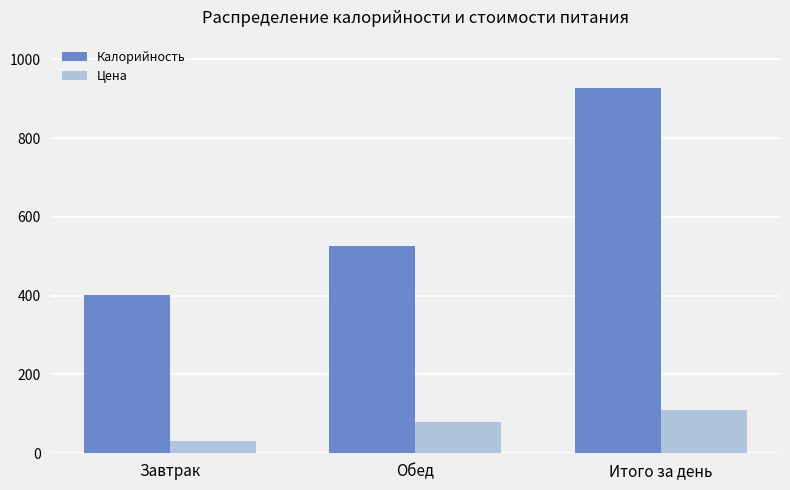

Which series has the largest total across all categories?

Калорийность